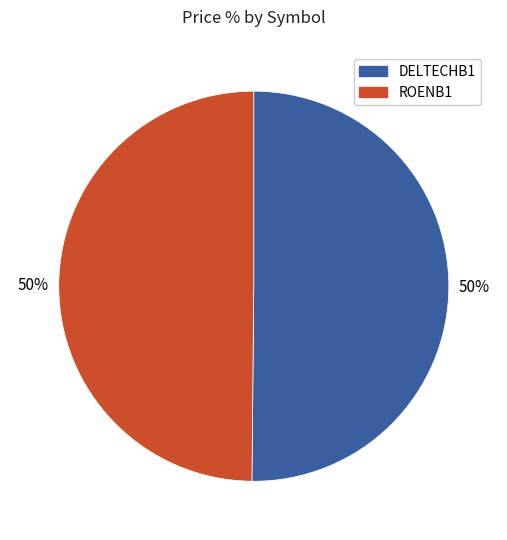

True or false: ROENB1 accounts for 56% of the total.

False